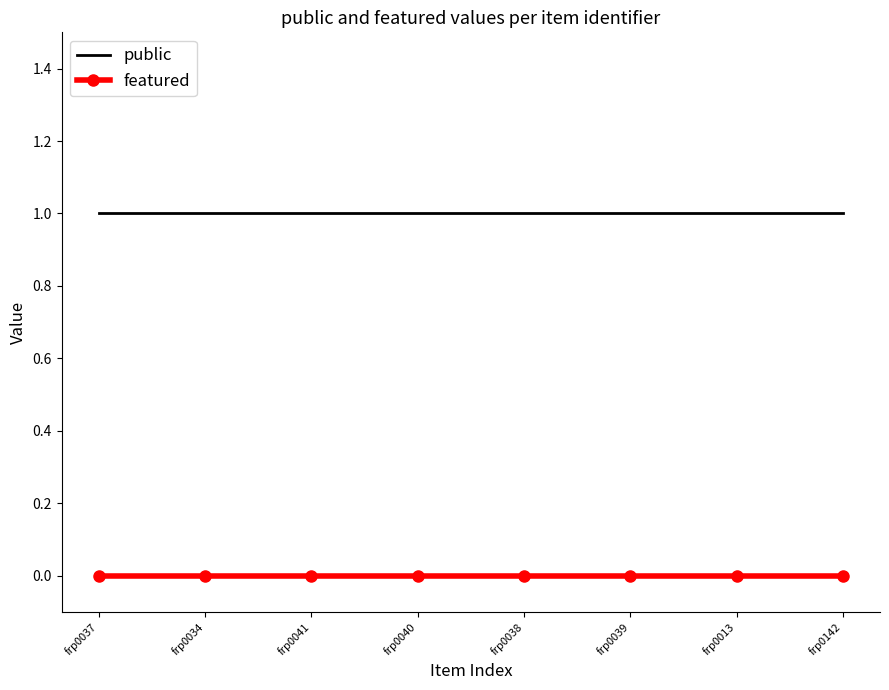

True or false: public has a value of 2 at frp0013.

False